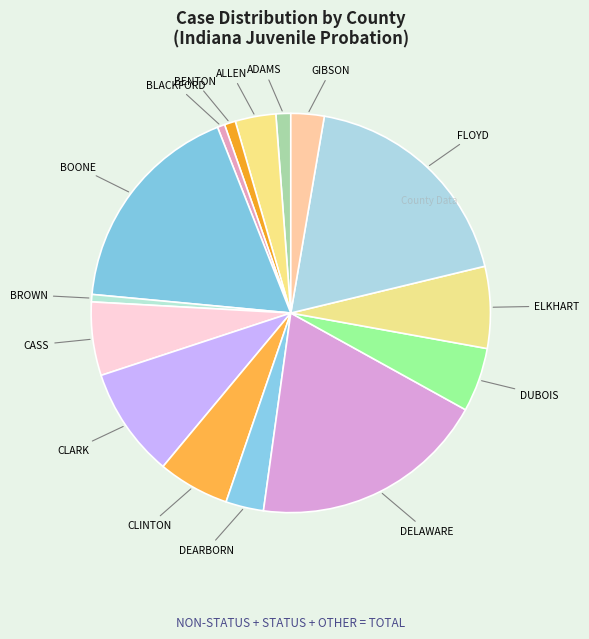

Combined, do DEARBORN and BROWN account for over 50%?

No